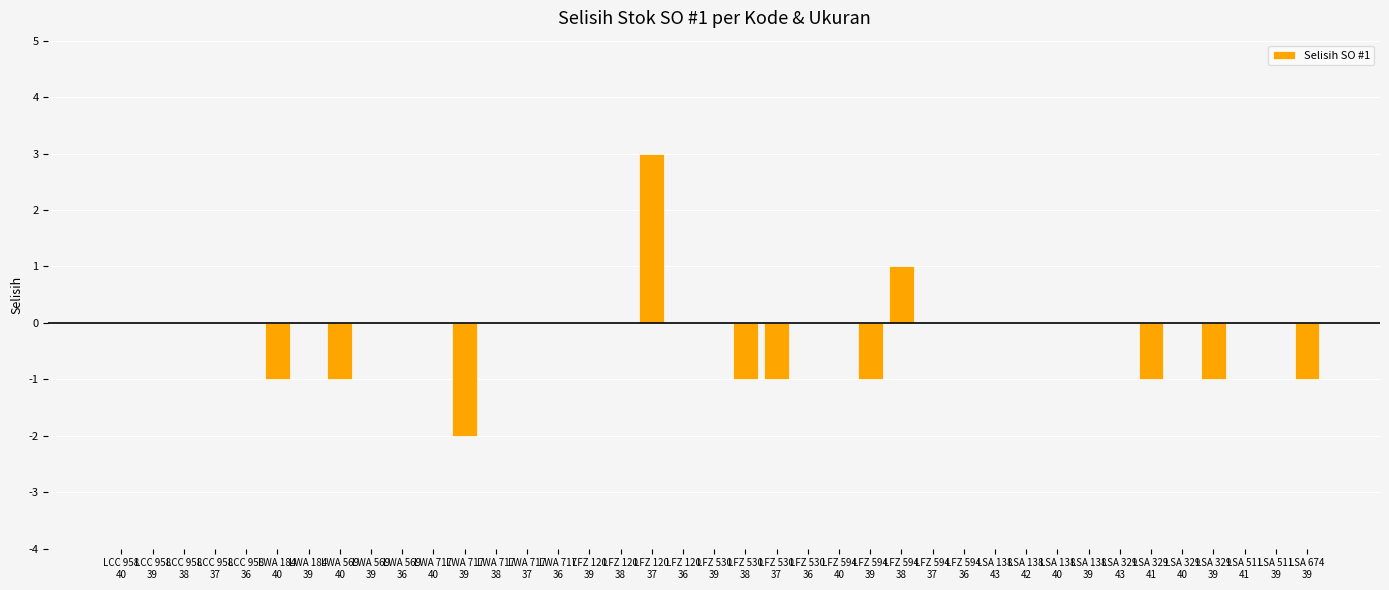

What is the sum of all values?

-6